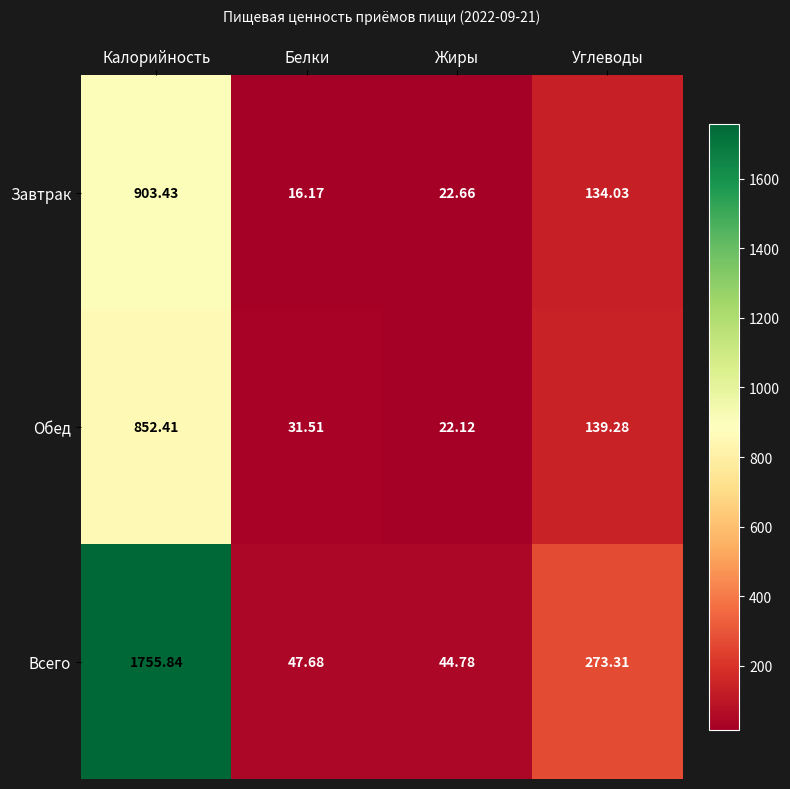

Which series changed the most between Жиры and Углеводы?

Всего